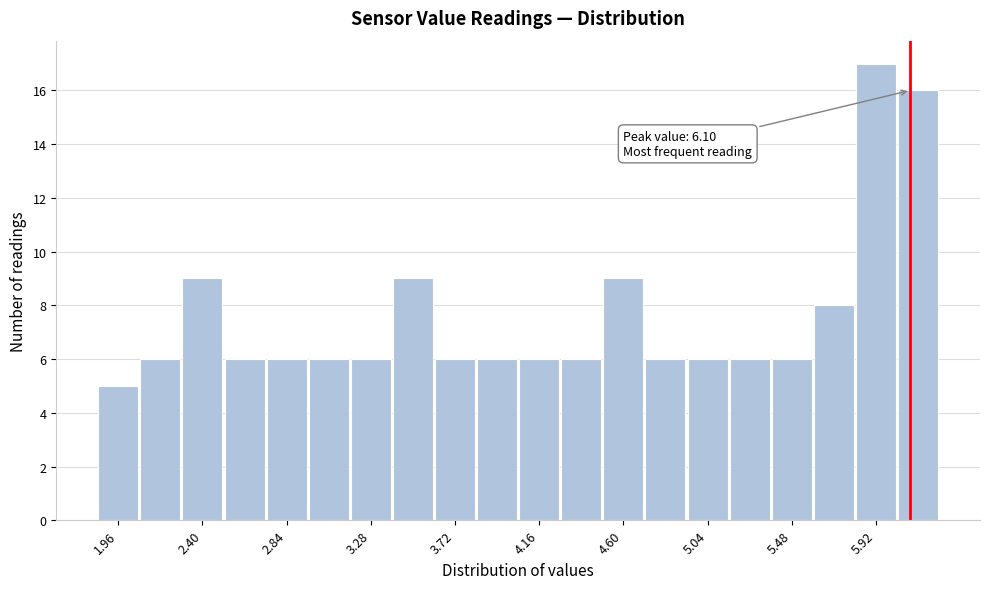

Which range on the x-axis has the tallest bar?

5.81 to 6.03